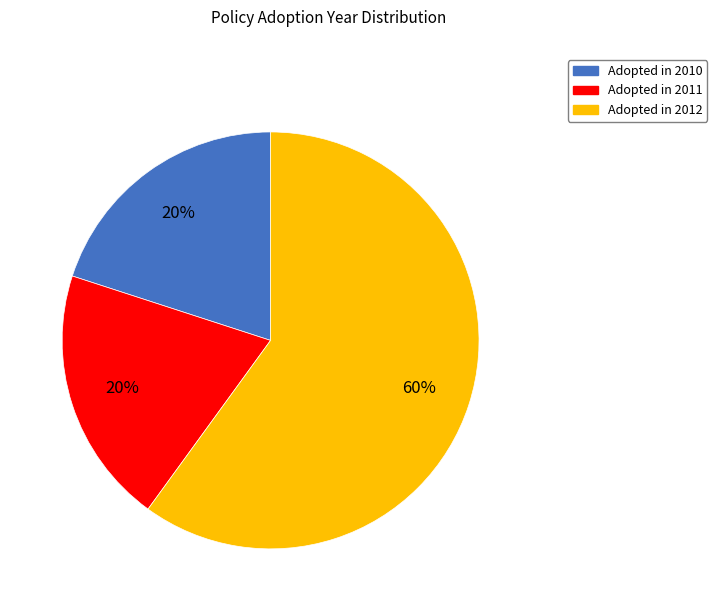

Count the number of slices in the pie.

3